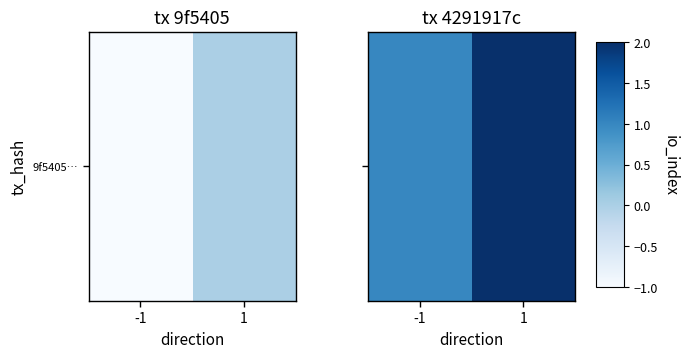

How many data points does each series have?

2